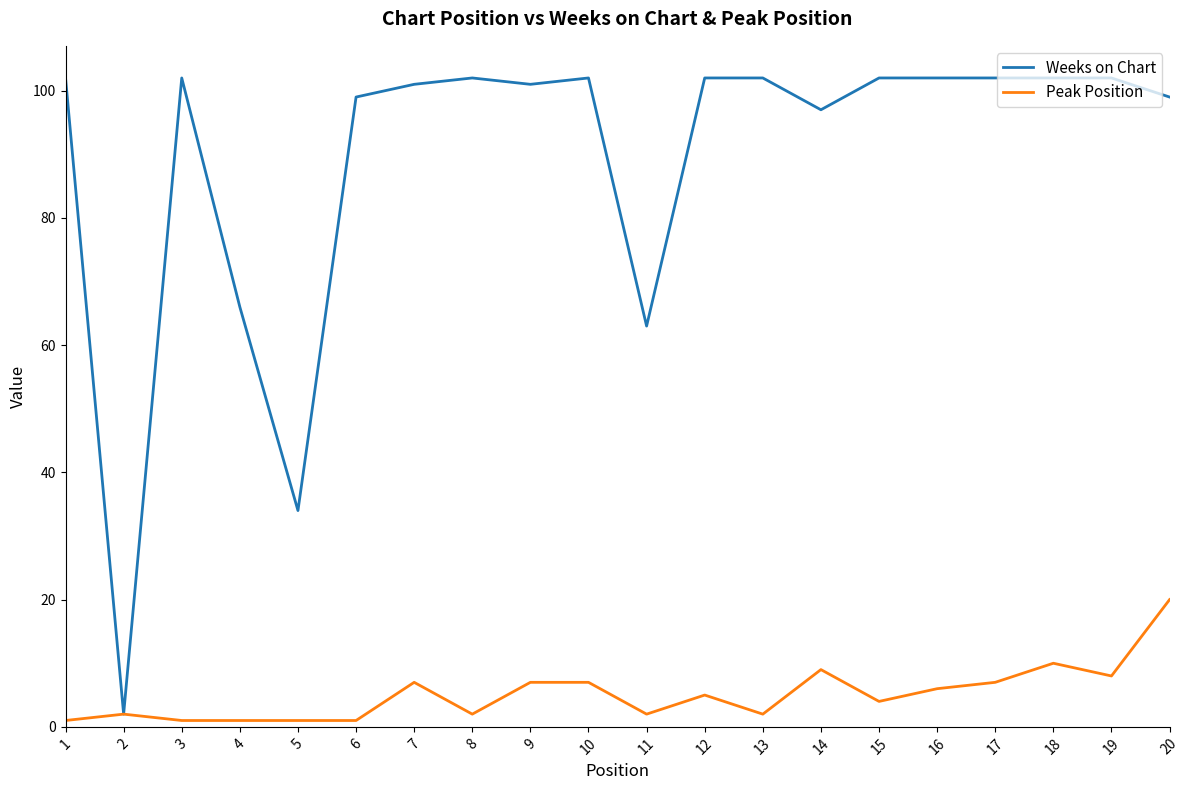

The value of Weeks on Chart at 8 is 172. True or false?

False